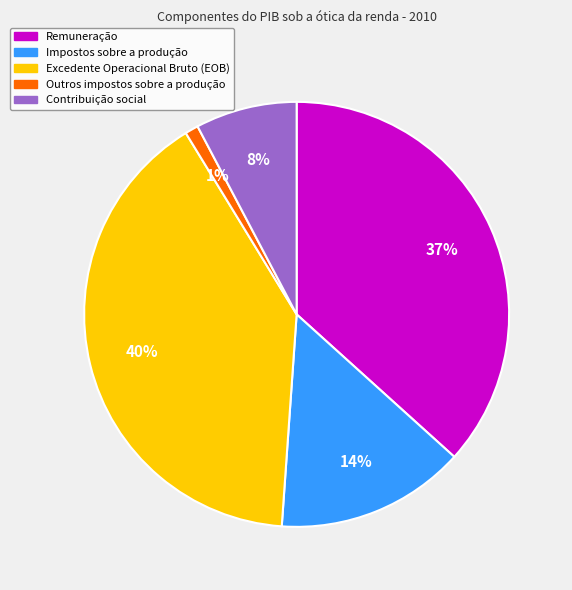

Does Outros impostos sobre a produção represent more than half of the total?

No